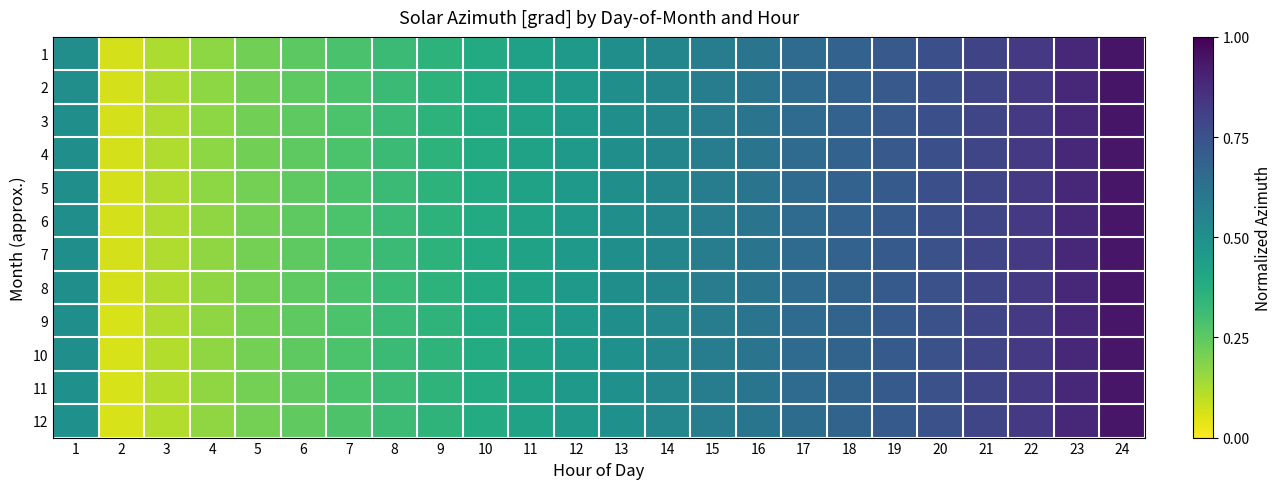

At 22, list the series in order from largest to smallest.

1, 2, 3, 4, 5, 6, 7, 8, 9, 10, 11, 12